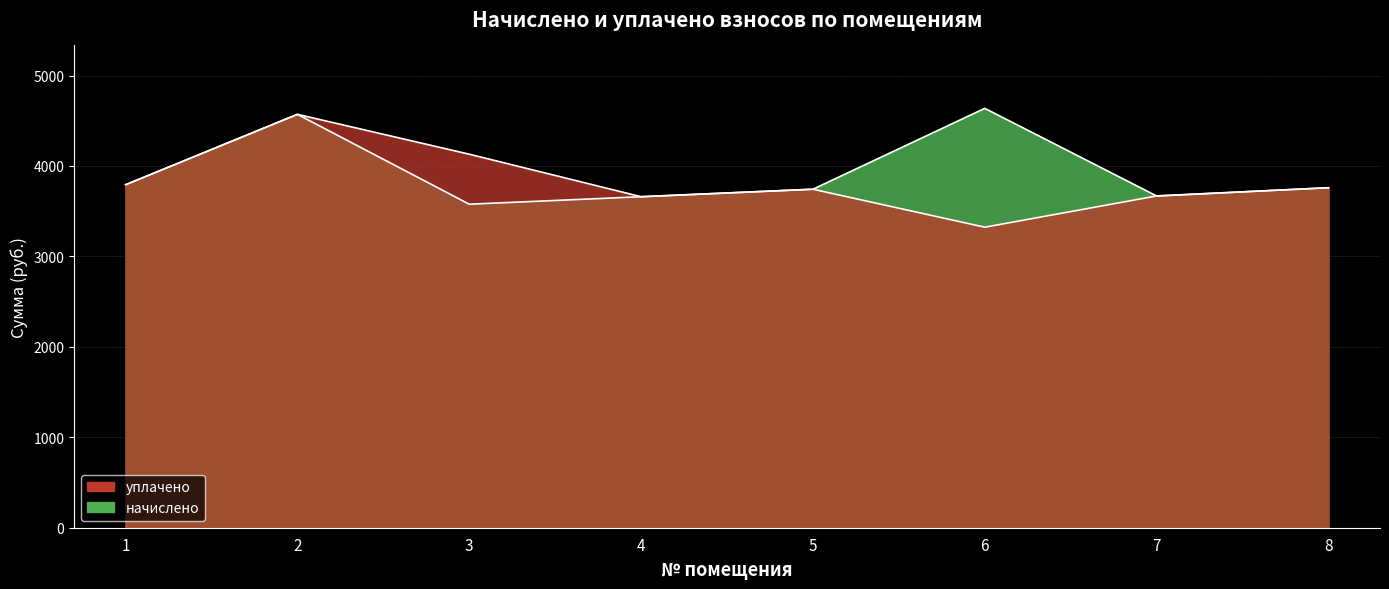

How many interior local peaks does the начислено series have?

2